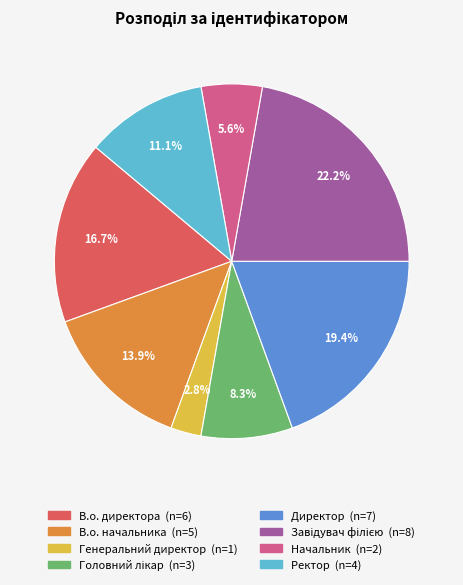

What is the ratio of the value at В.о. начальника to the value at Директор?

0.7